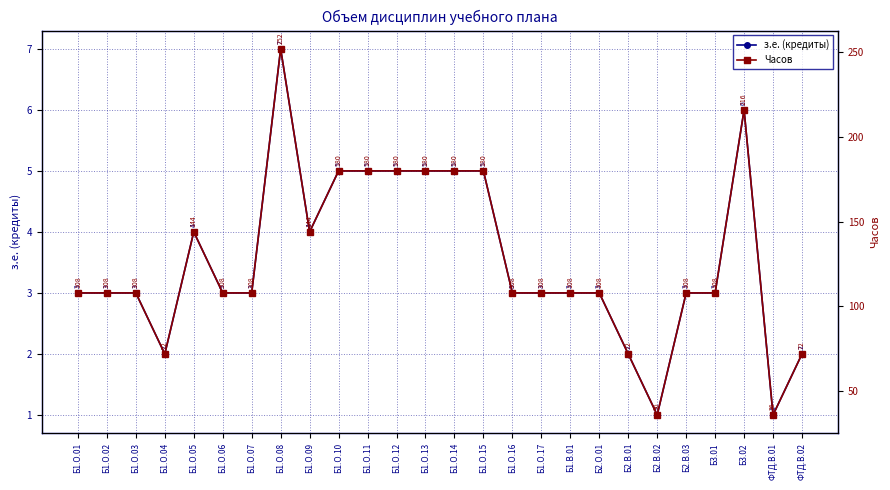

What are all the series names shown in the legend?

з.е. (кредиты), Часов